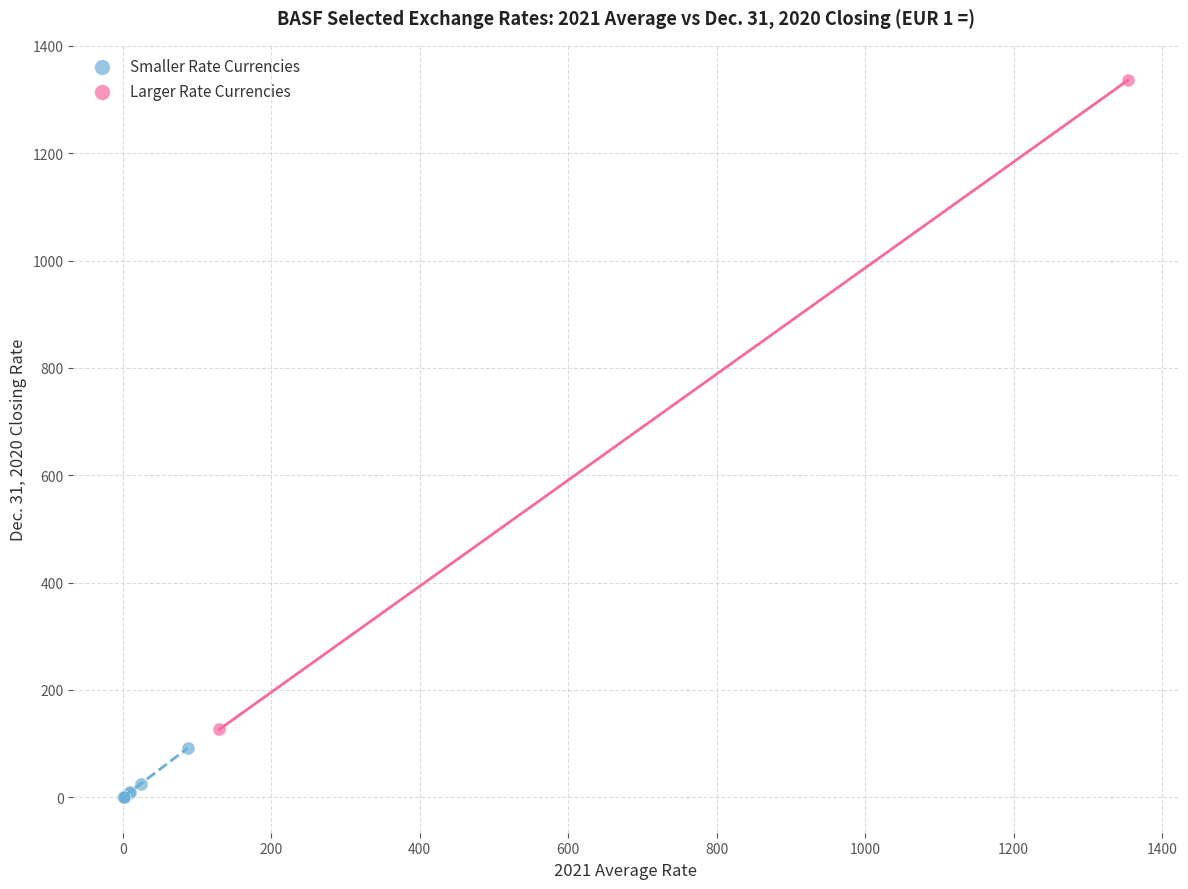

Which series has the largest Y range (max minus min)?

Larger Rate Currencies